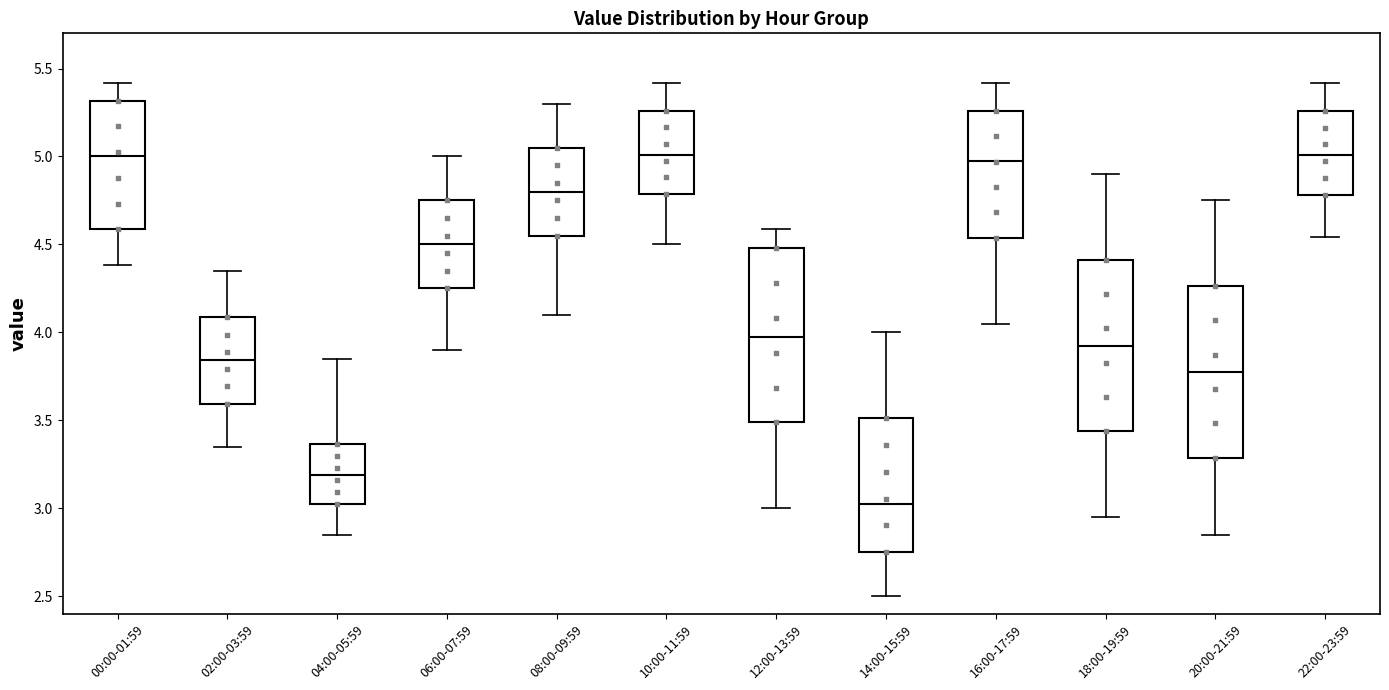

Which box has the lowest median line?

14:00-15:59